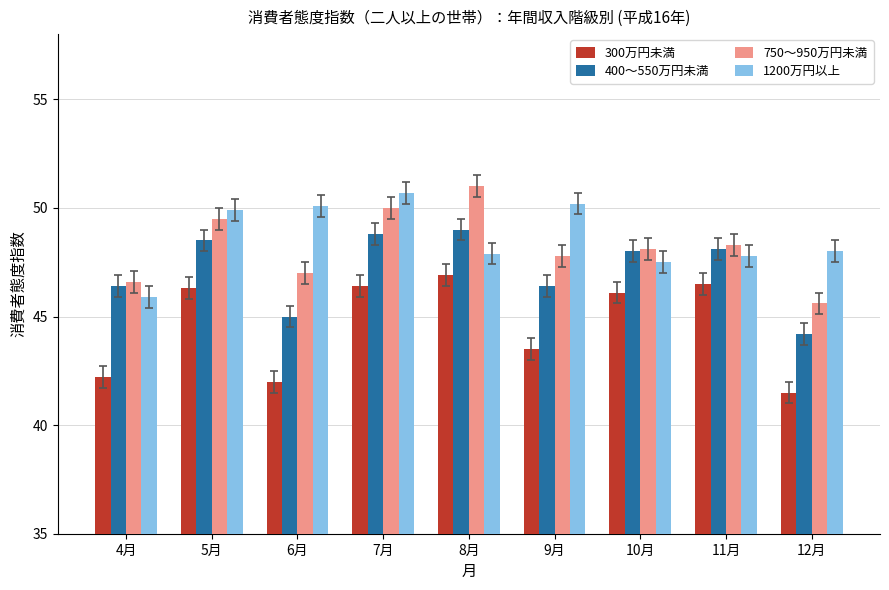

What is the difference between the 400～550万円未満 values at 4月 and 12月?

2.2